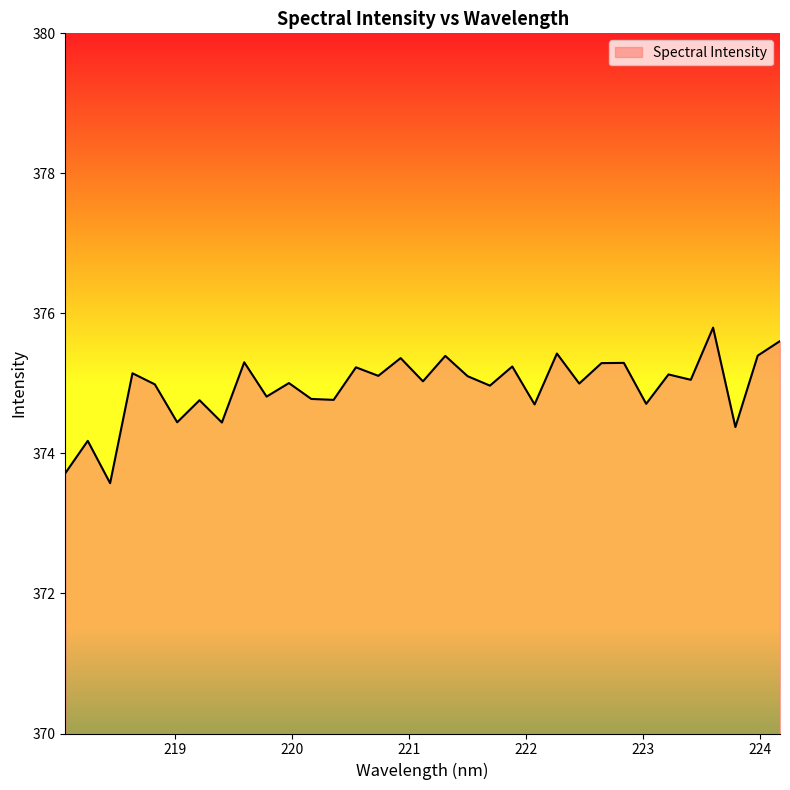

What is the sum of all values?

12373.1